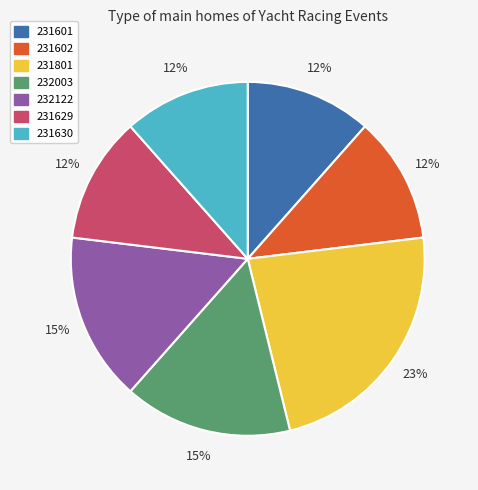

How many segments does this pie chart have?

7